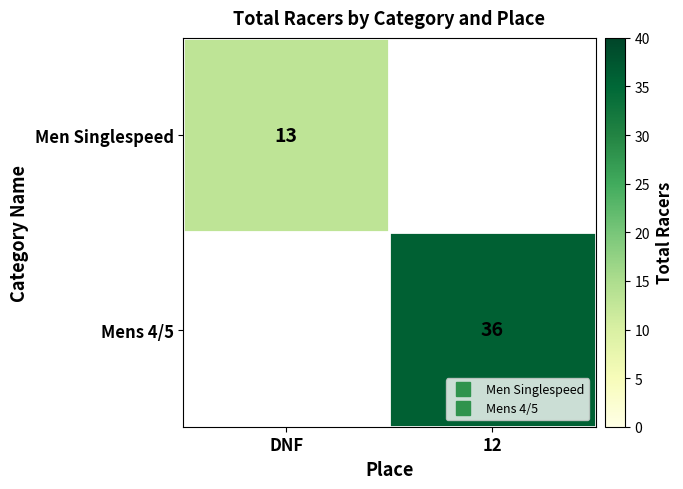

What is the average value of the Mens 4/5 series?

18